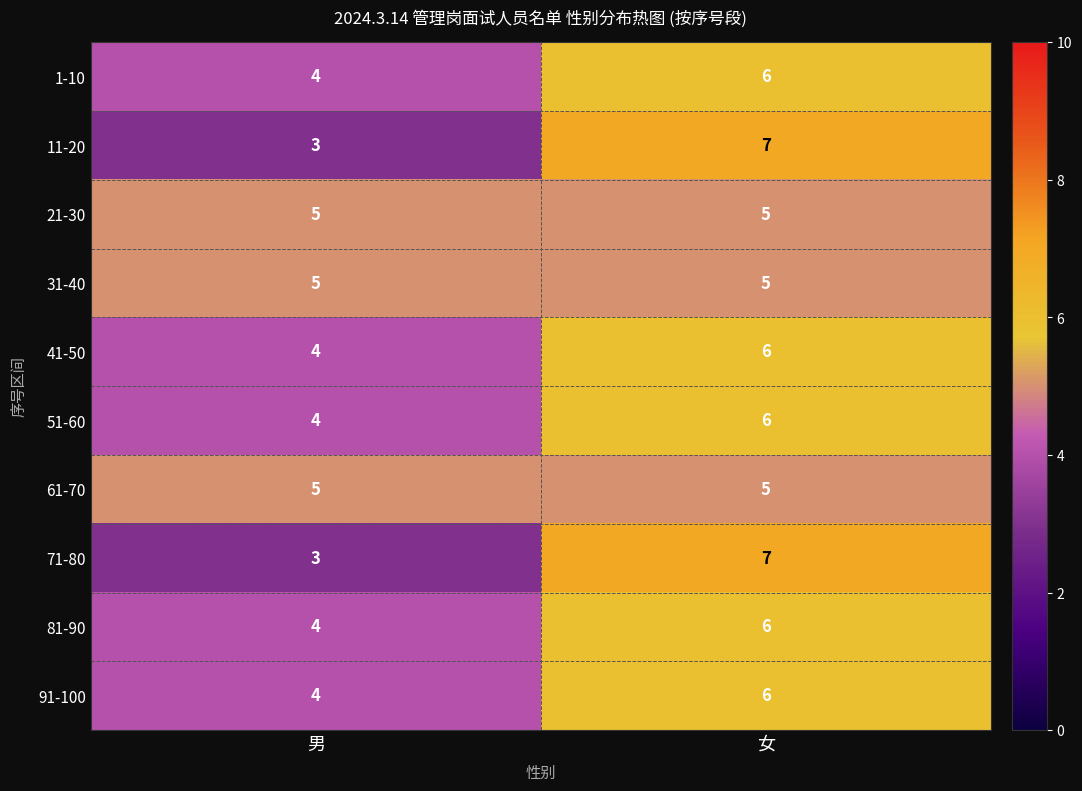

What is the average value of the 11-20 series?

5